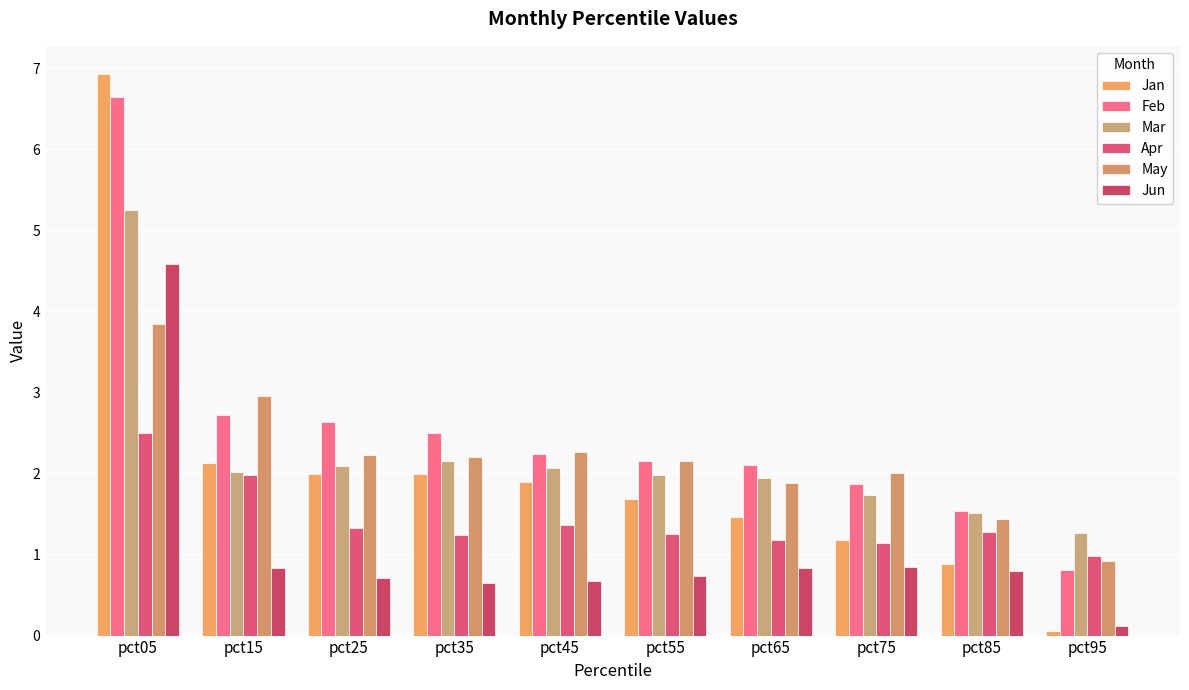

What is the maximum value for Feb?

6.6